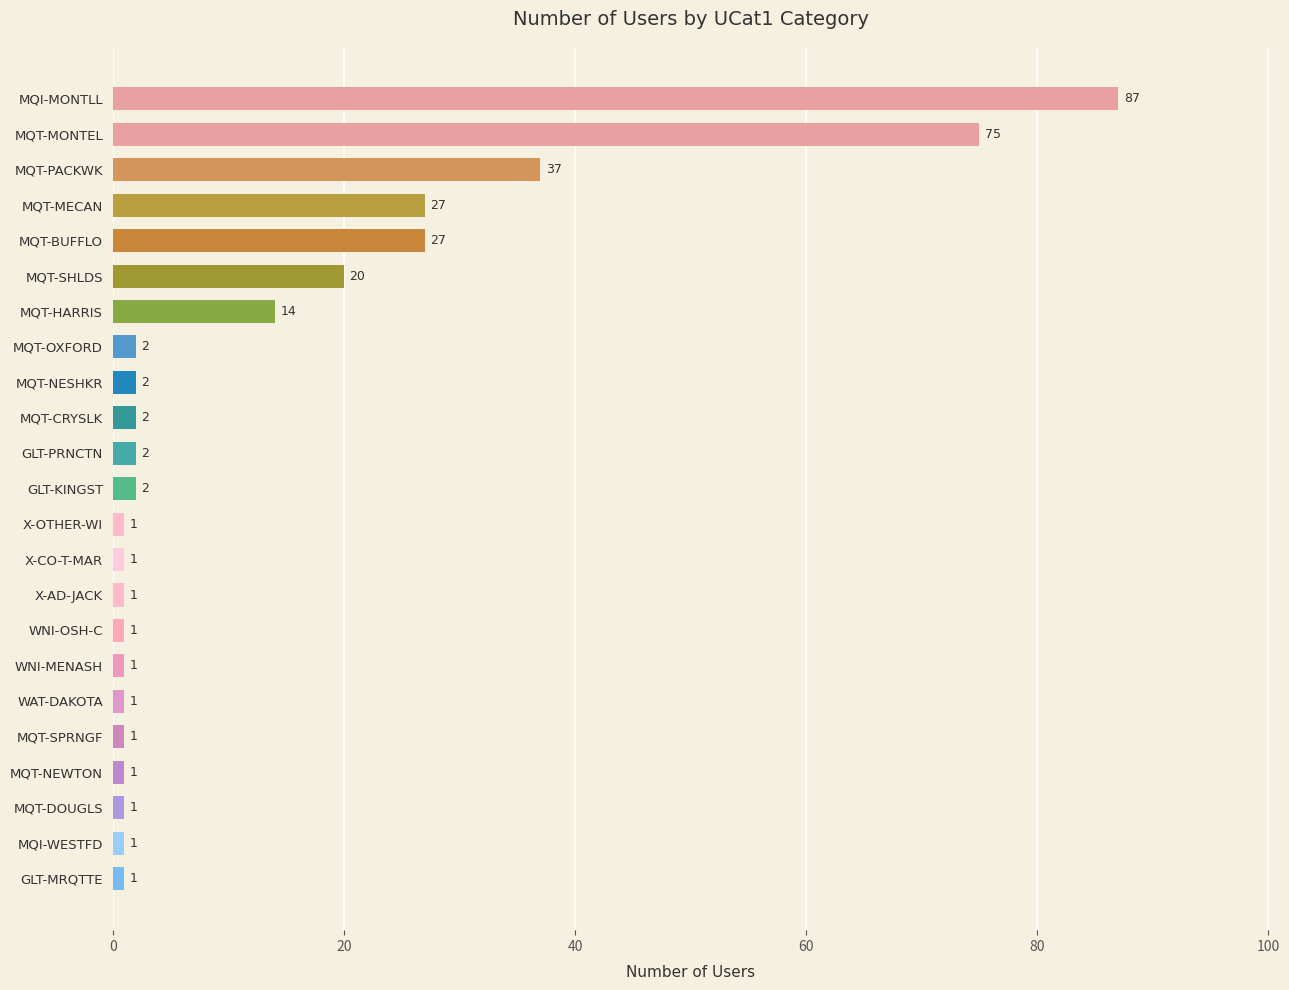

At which label is the value closest to 44?

MQT-PACKWK